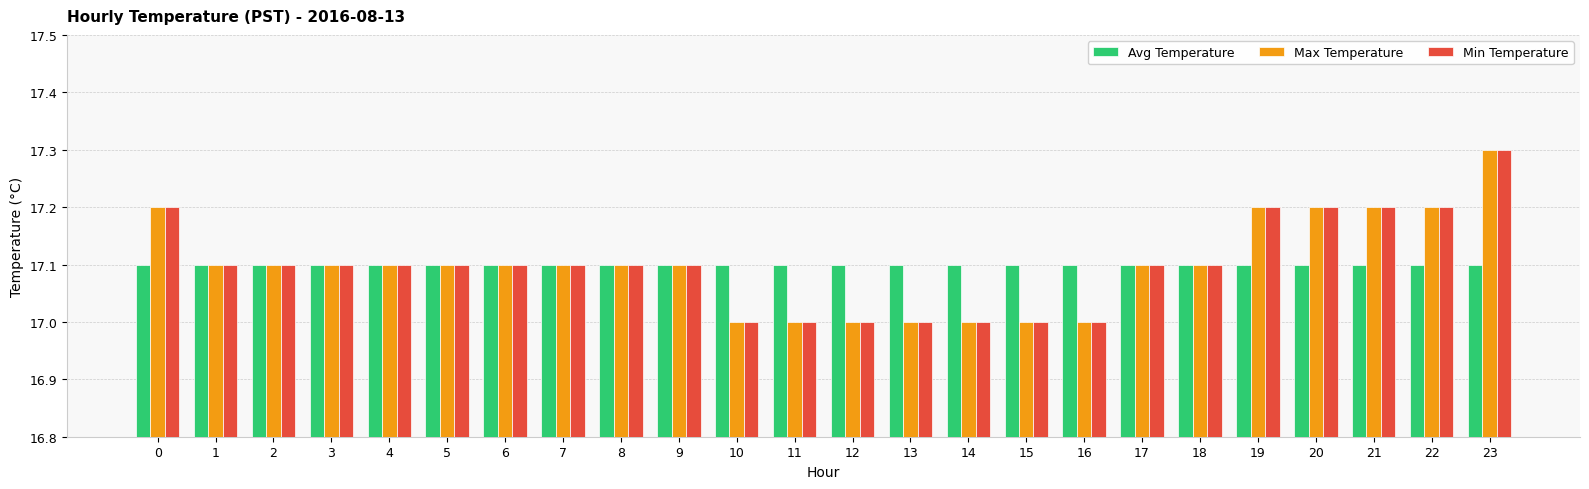

True or false: Max Temperature has a value of 17.1 at 5.

True